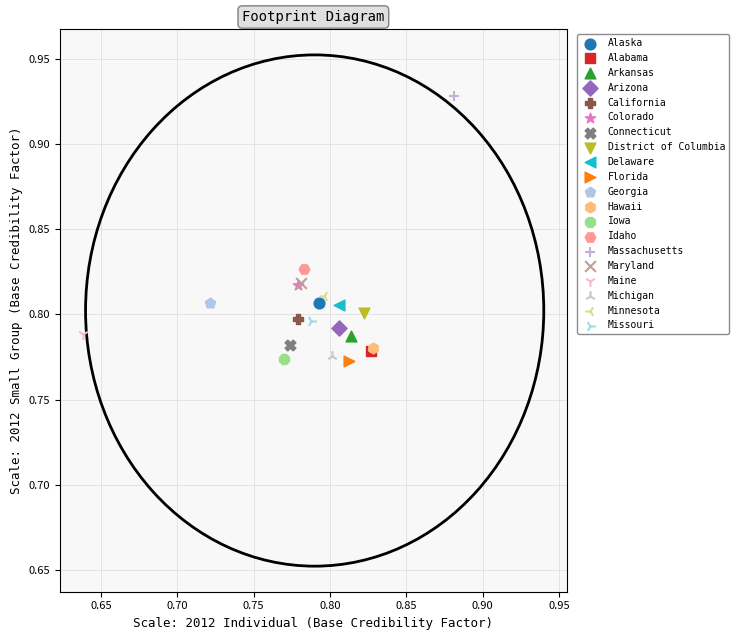

What are all the series names shown in the legend?

Alaska, Alabama, Arkansas, Arizona, California, Colorado, Connecticut, District of Columbia, Delaware, Florida, Georgia, Hawaii, Iowa, Idaho, Massachusetts, Maryland, Maine, Michigan, Minnesota, Missouri